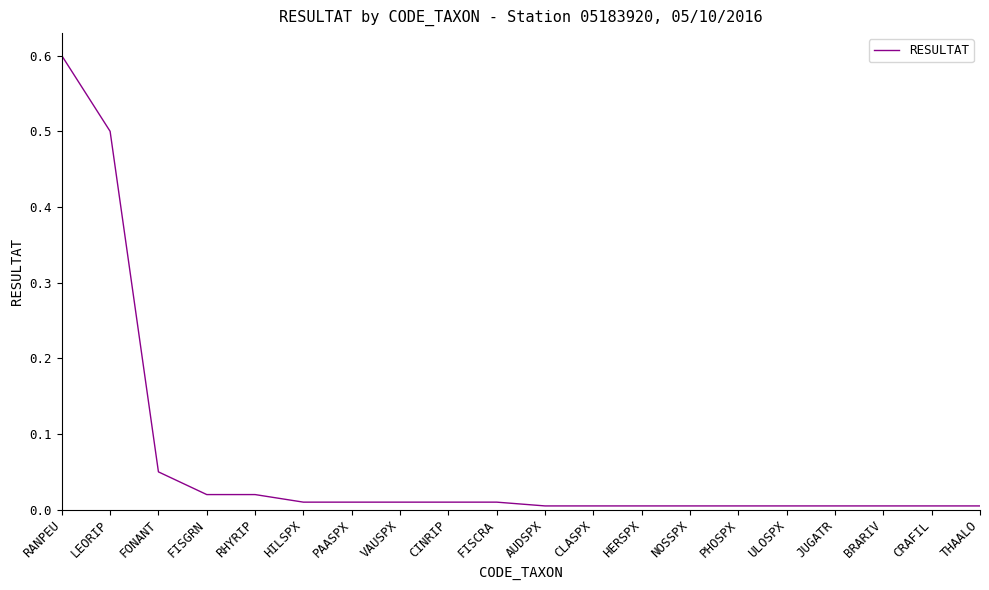

Between FISGRN and RANPEU, which is larger?

RANPEU